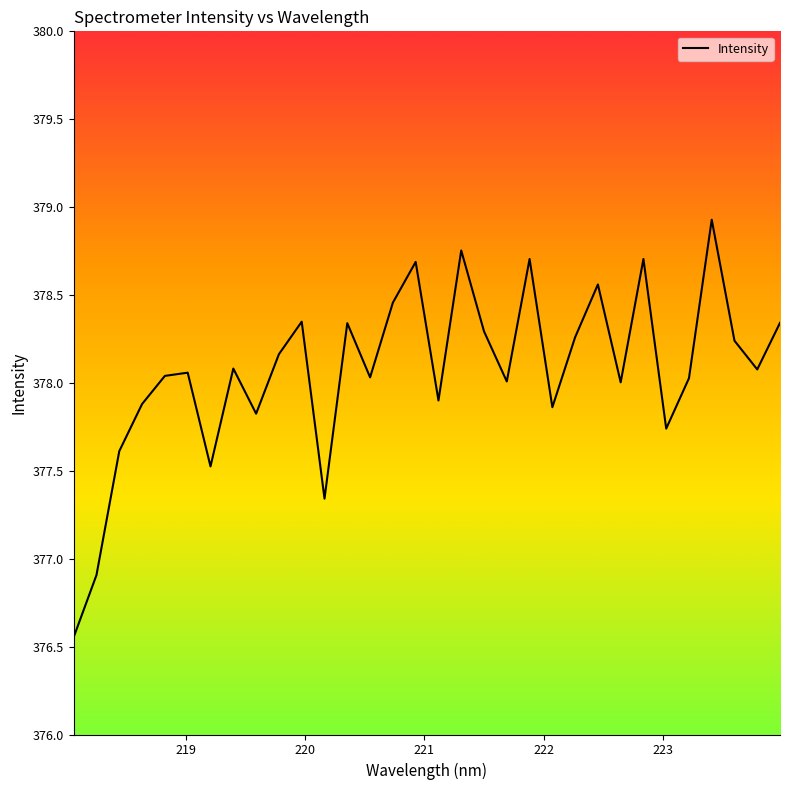

What is the maximum value shown in the chart?

378.9